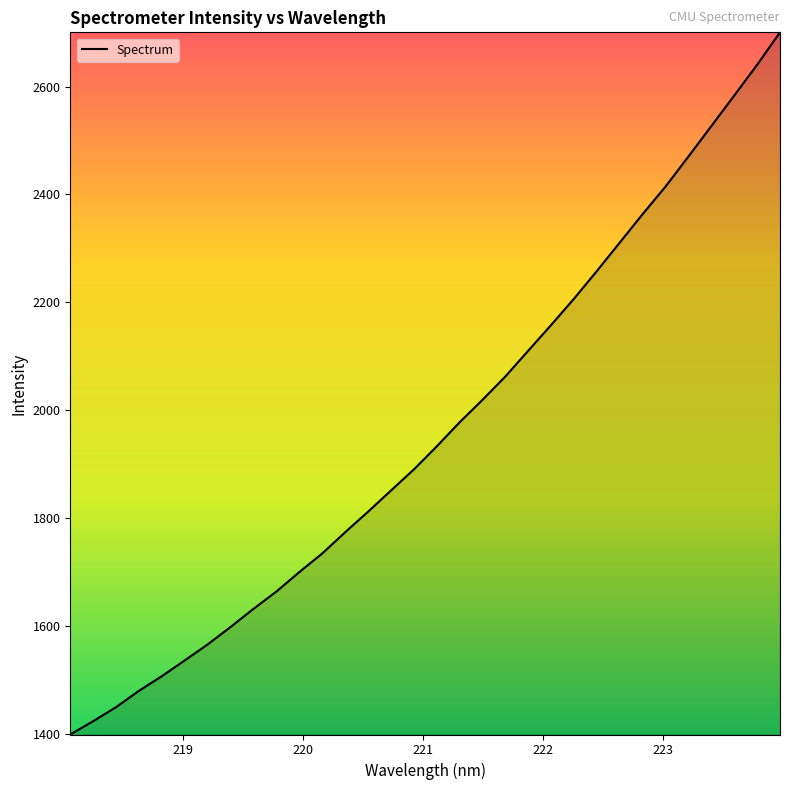

What is the smallest value displayed?

1398.5